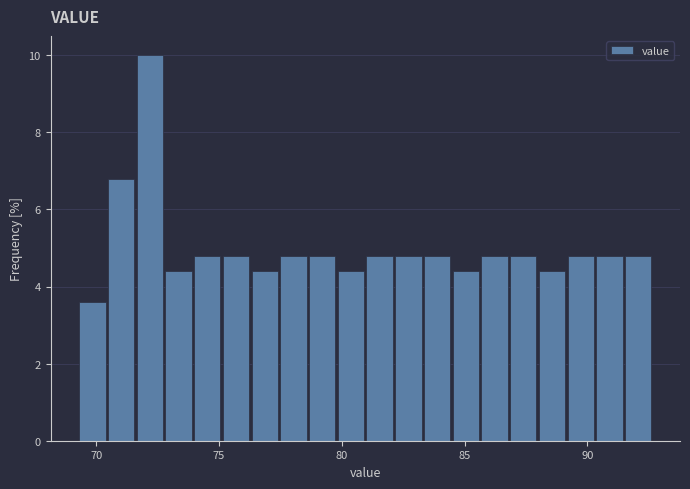

Read against the x-axis, roughly where is the centre of the tallest bar?

72.0